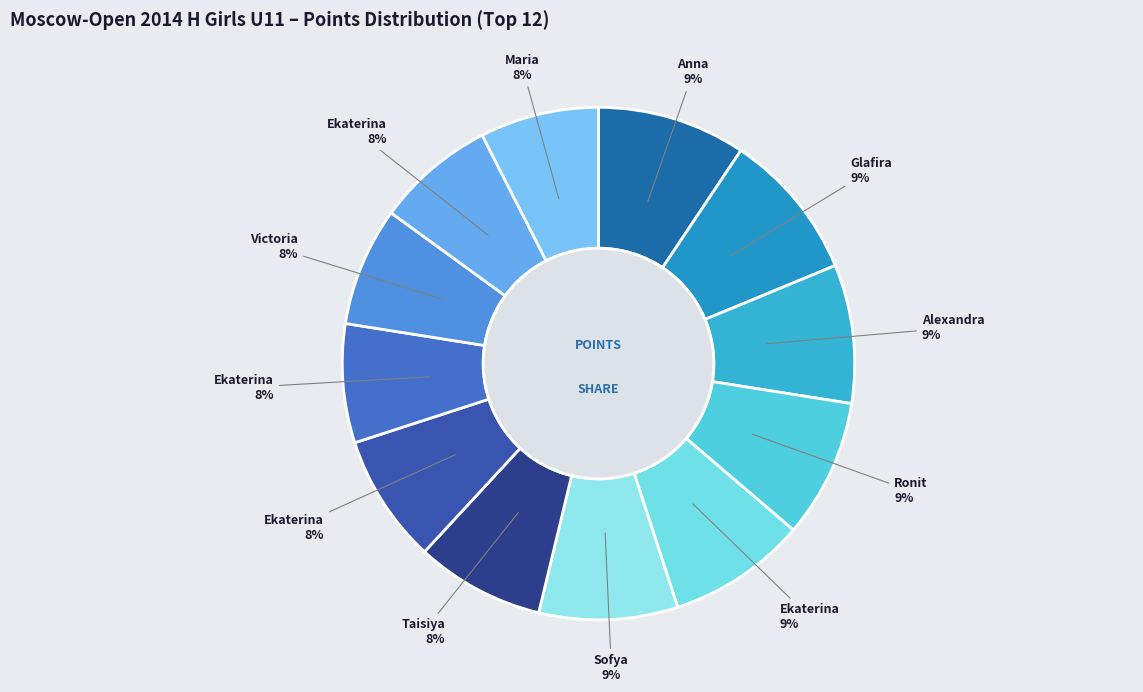

Count the number of slices in the pie.

12